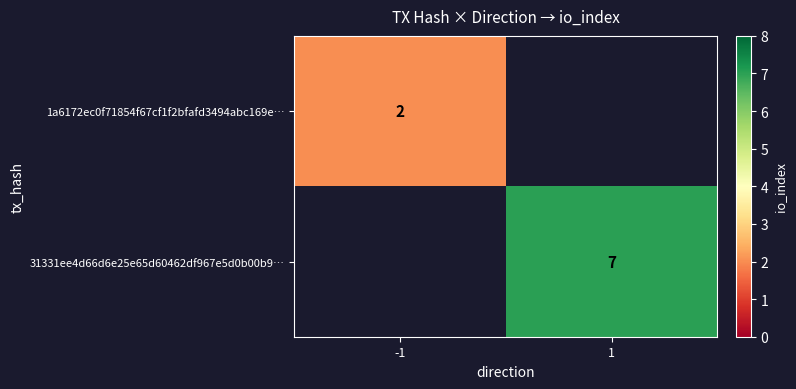

Is the value of 31331ee4d66d6e25e65d60462df967e5d0b00b9… at 1 greater than the value of 1a6172ec0f71854f67cf1f2bfafd3494abc169e… at -1?

Yes